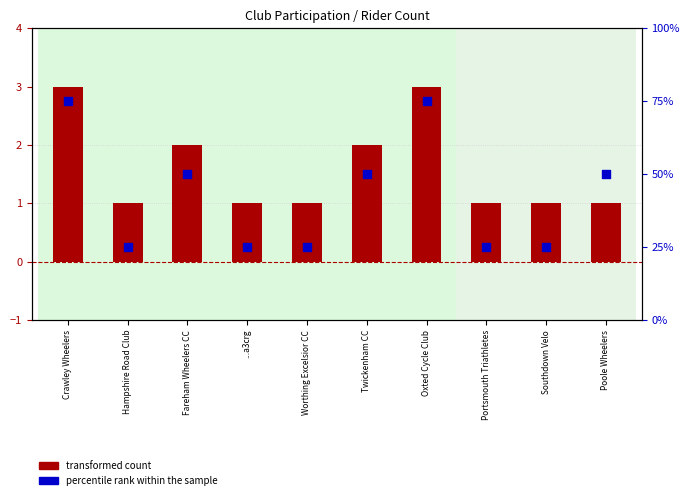

Which series contains the lowest Y value?

transformed count